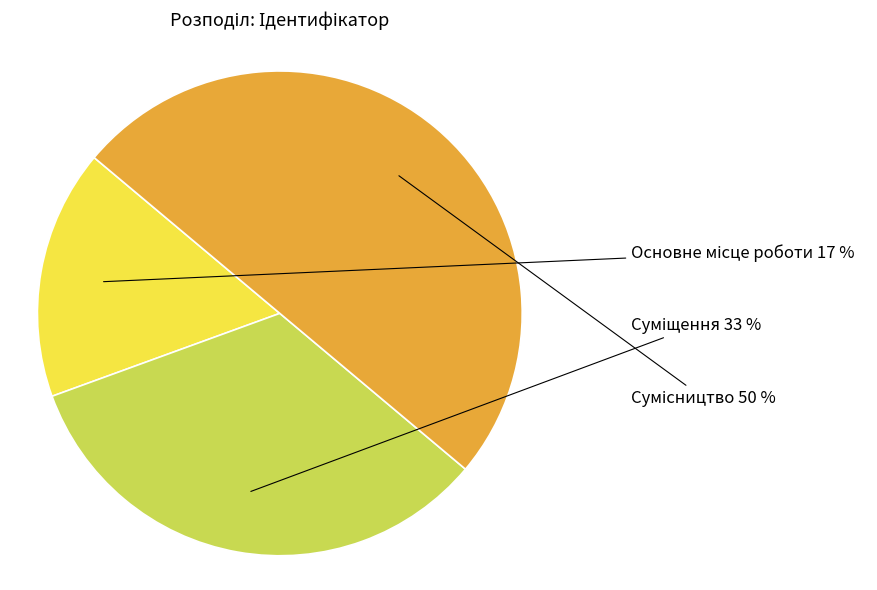

To the nearest percent, what is the average slice percentage?

33%